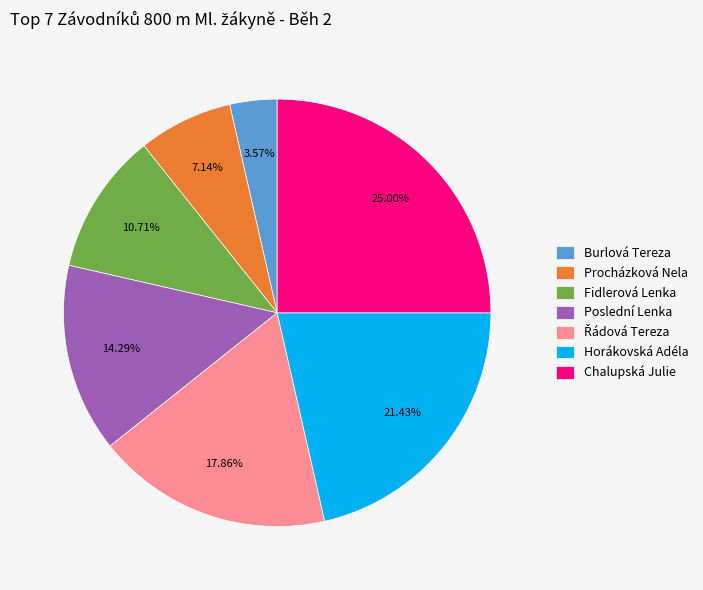

How many segments does this pie chart have?

7